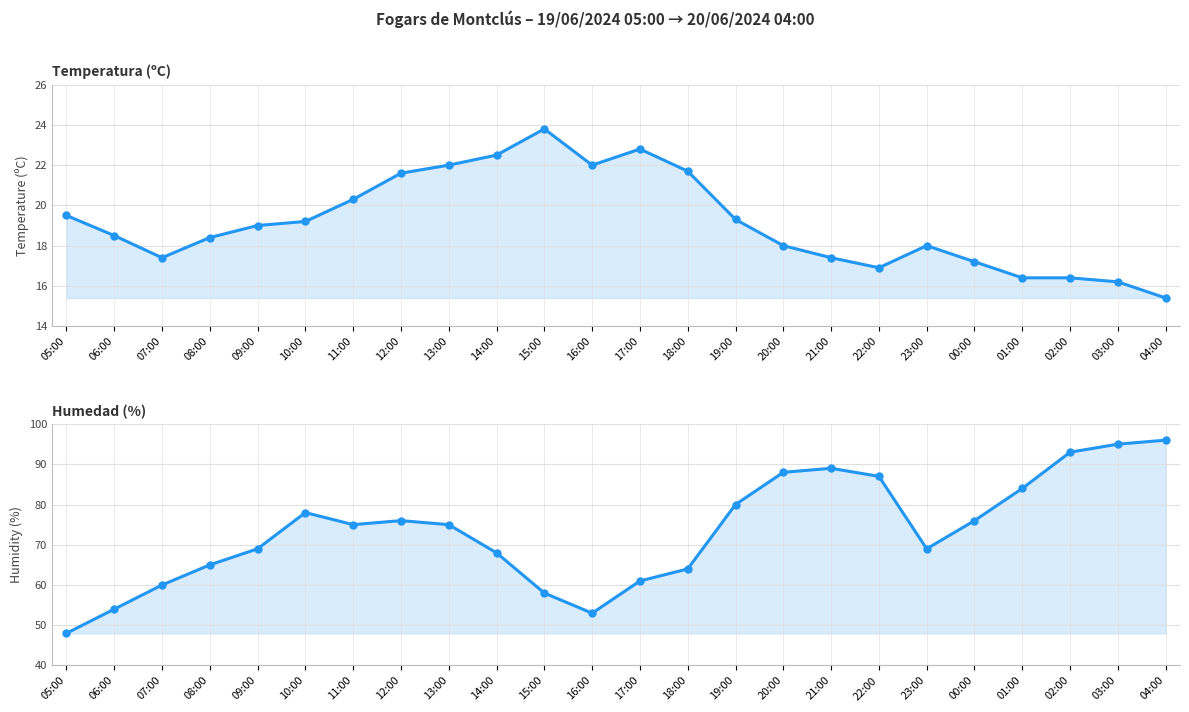

How many lines are shown in the chart?

2